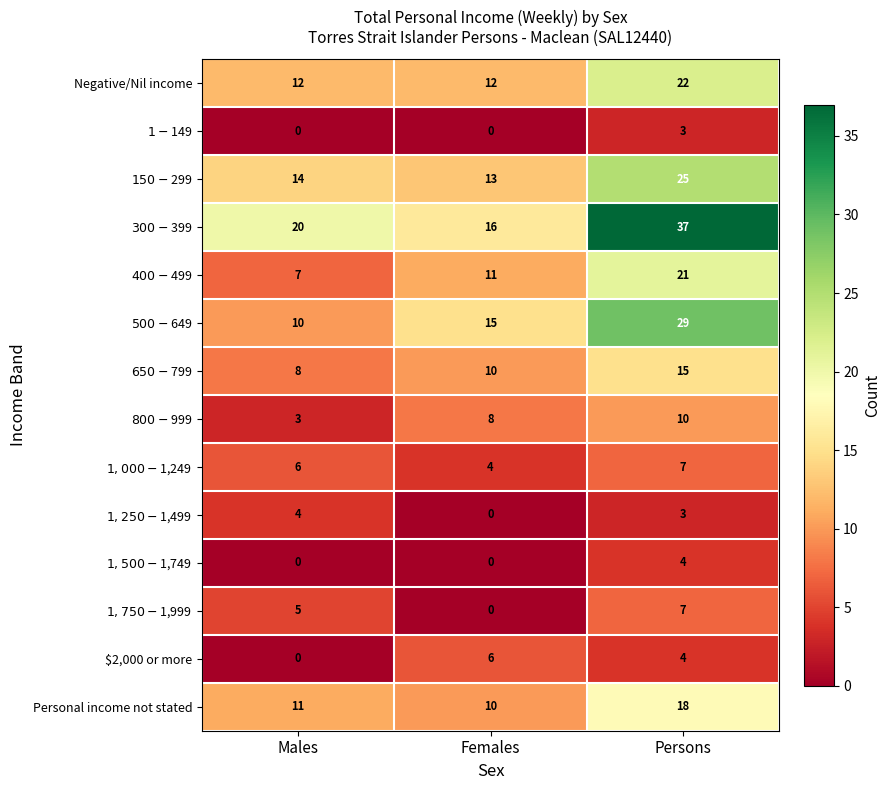

The value of Personal income not stated at Persons is 12. True or false?

False